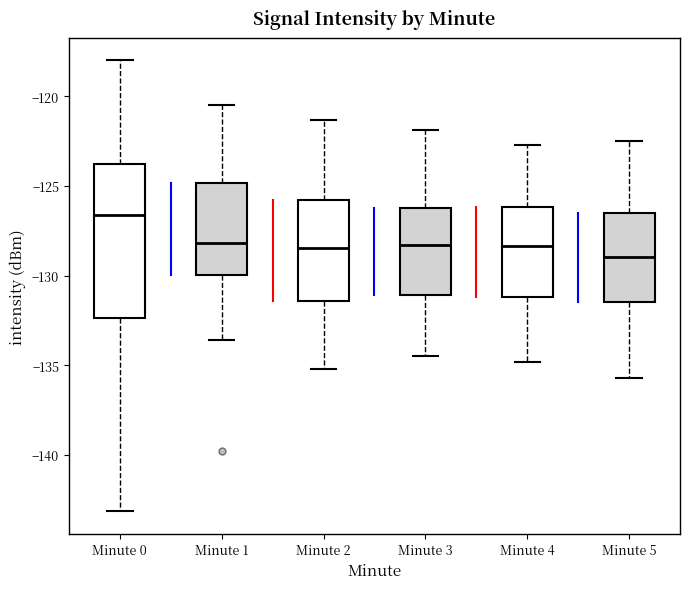

Which box has the highest median line?

Minute 0